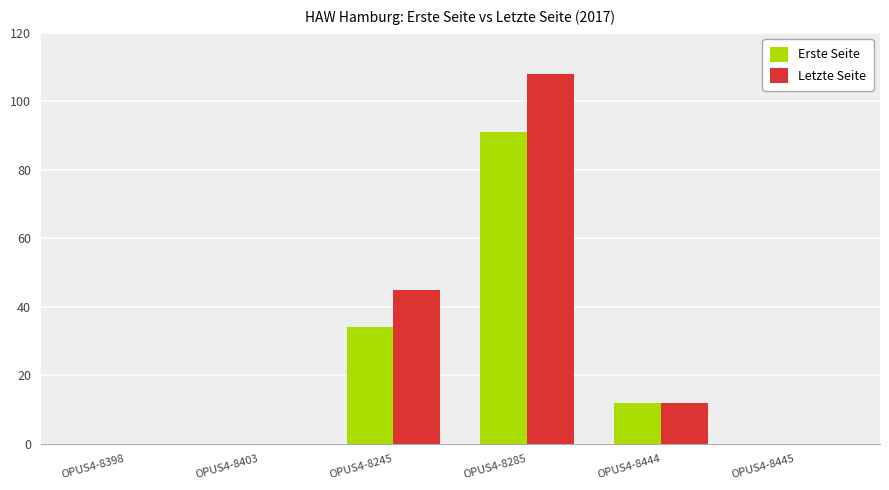

Is the value of Erste Seite at OPUS4-8245 greater than the value of Letzte Seite at OPUS4-8245?

No